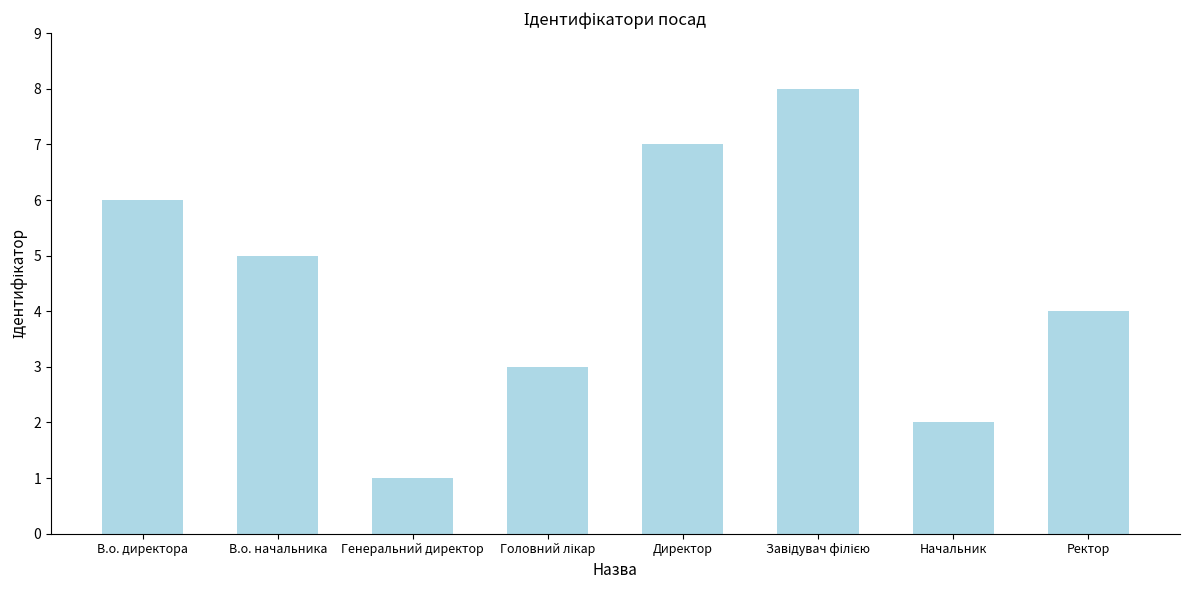

Where is the data nearest to the value 4?

Ректор